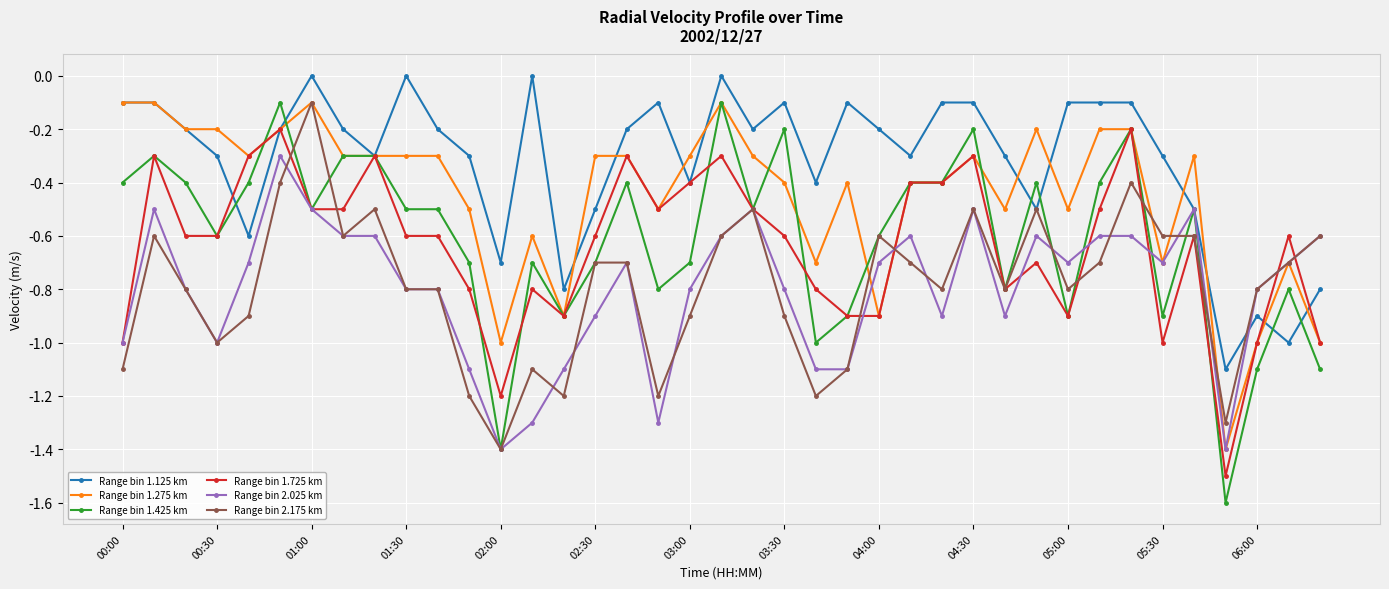

What is the smallest value displayed?

-1.6